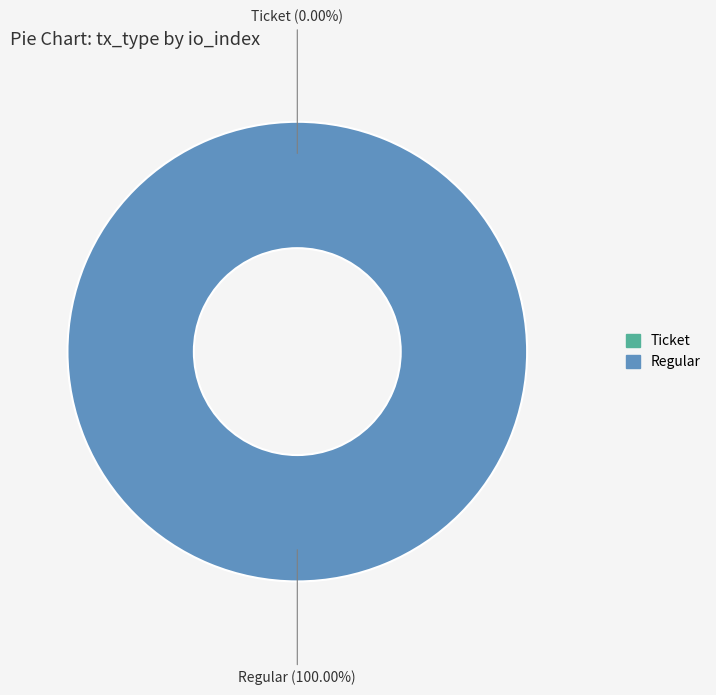

Which category has the smallest portion of the pie?

Ticket (io_index=0)